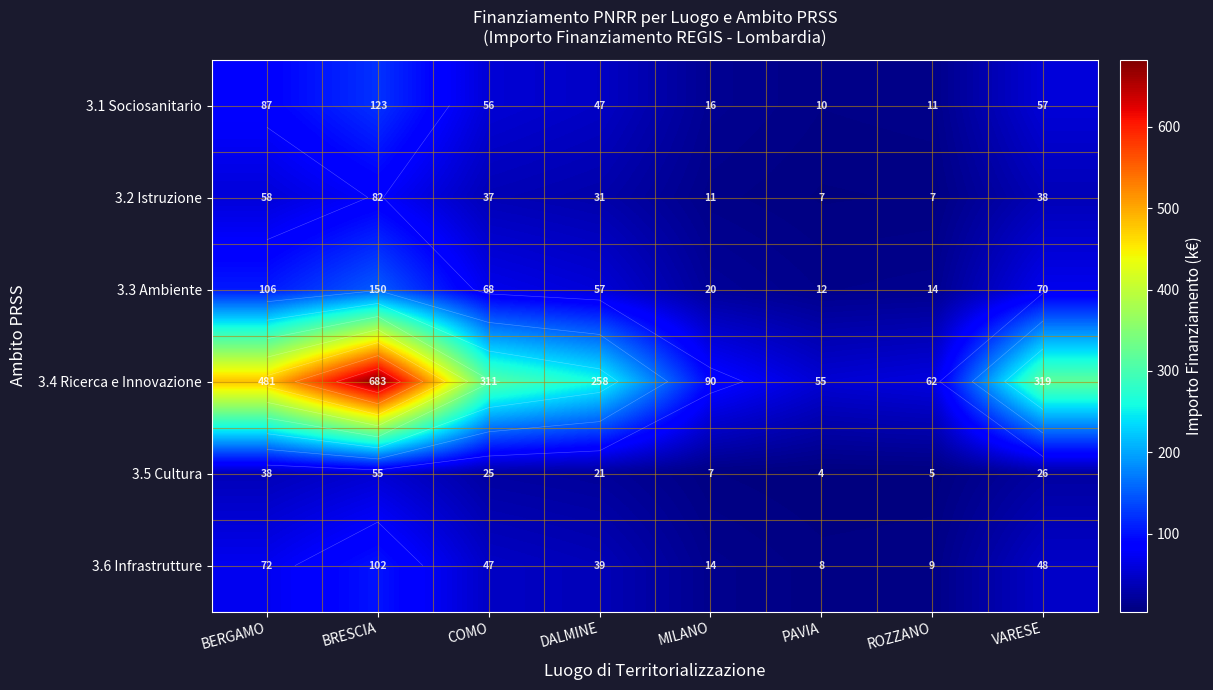

What is the difference between the maximum and second lowest values in the 3.1 Sociosanitario series?

111.7